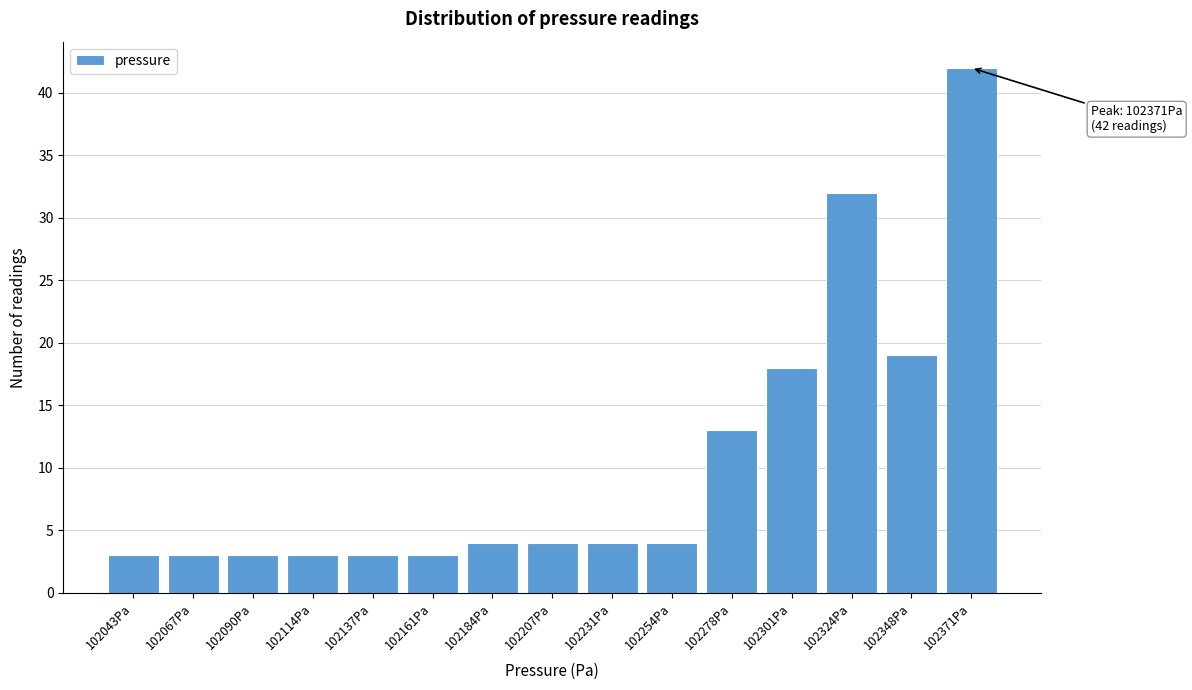

Reading right to left, transcribe all the data shown in this chart.

42	19	32	18	13	4	4	4	4	3	3	3	3	3	3